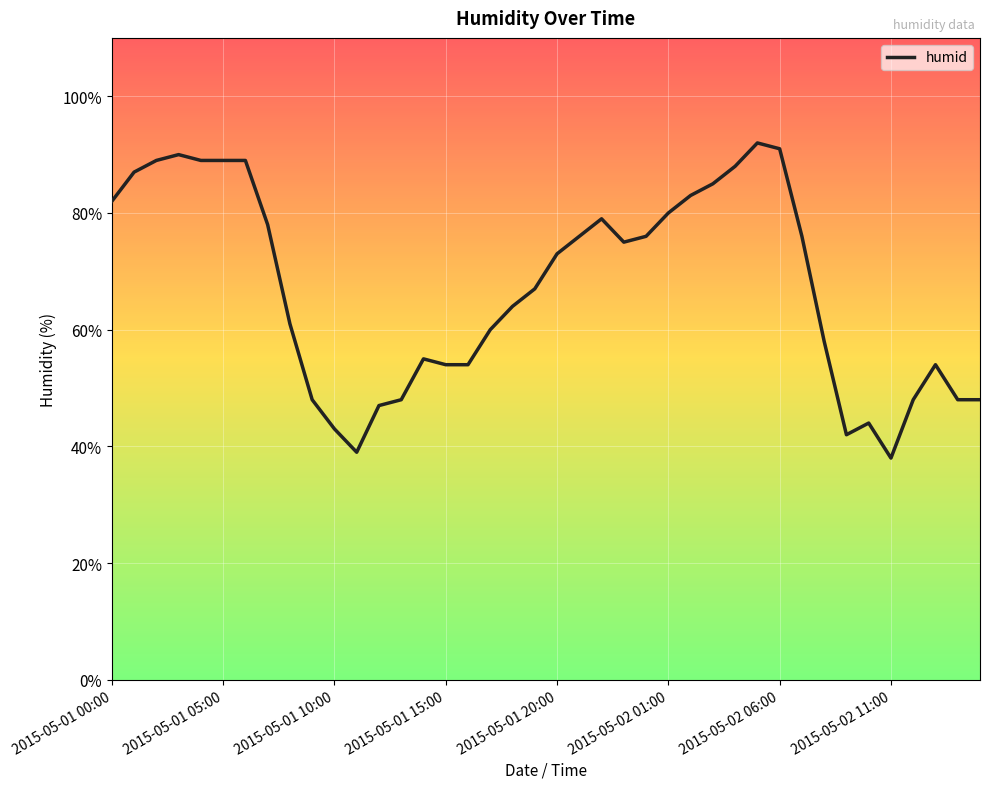

What is the maximum value shown in the chart?

92